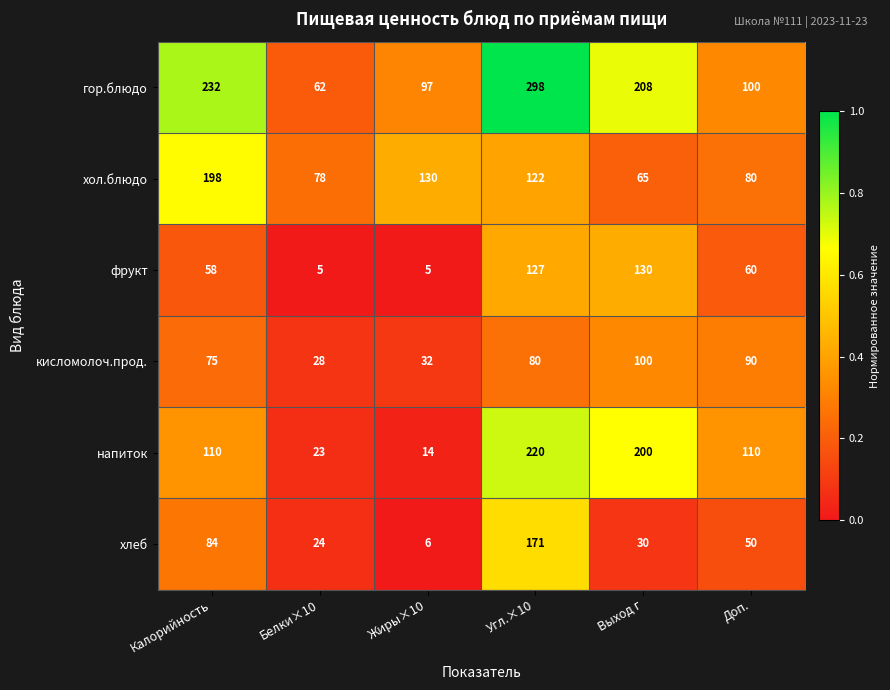

How many series are shown in this chart?

6